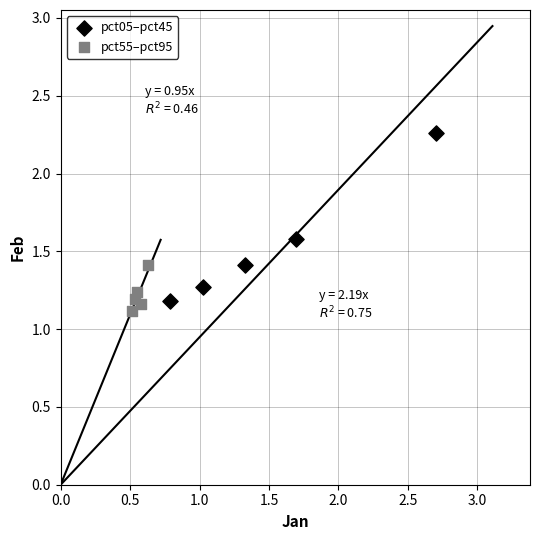

Which series has the widest spread of Y values?

pct05–pct45